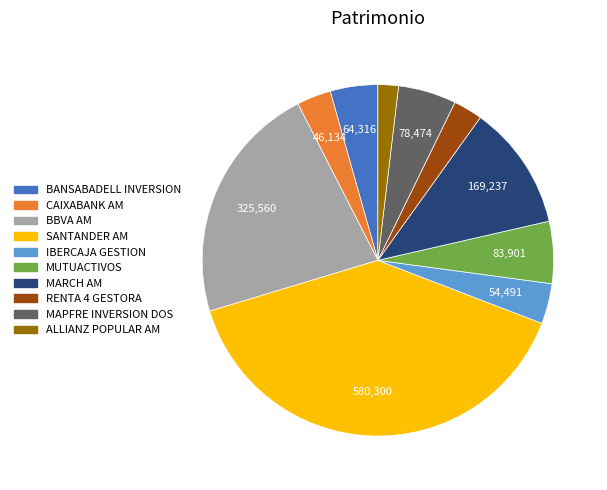

Which has a higher value, MAPFRE INVERSION DOS or BANSABADELL INVERSION?

MAPFRE INVERSION DOS